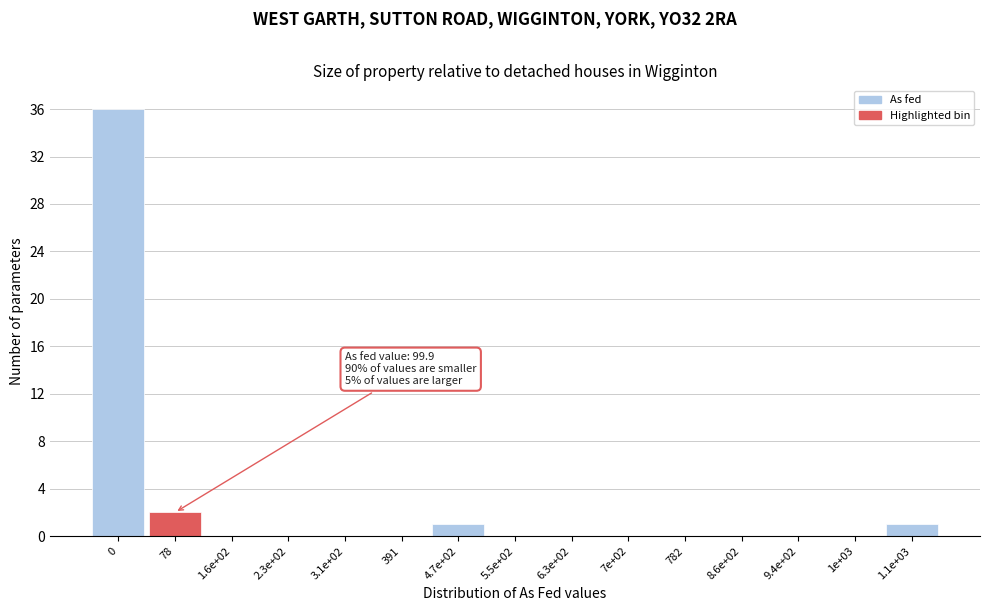

Reading right to left, transcribe all the data shown in this chart.

1.1e+03=1	1e+03=0	9.4e+02=0	8.6e+02=0	782=0	7e+02=0	6.3e+02=0	5.5e+02=0	4.7e+02=1	391=0	3.1e+02=0	2.3e+02=0	1.6e+02=0	78=2	0=36